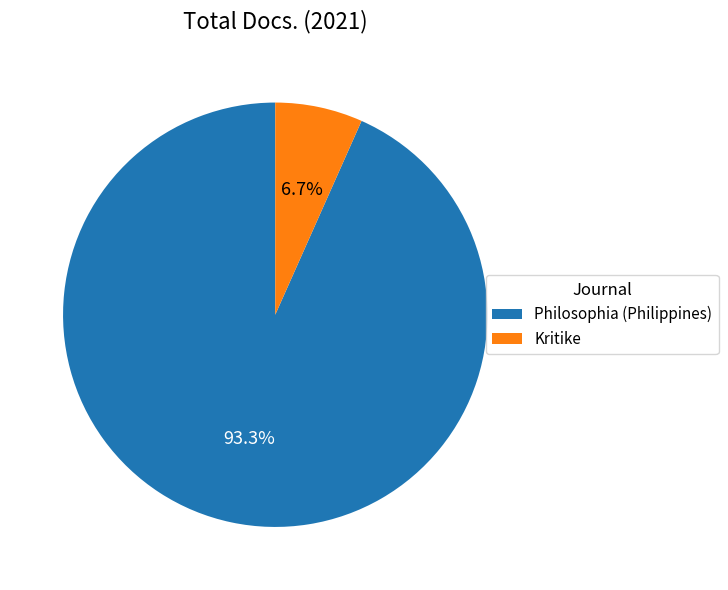

What portion of the pie excludes Kritike?

93.3%